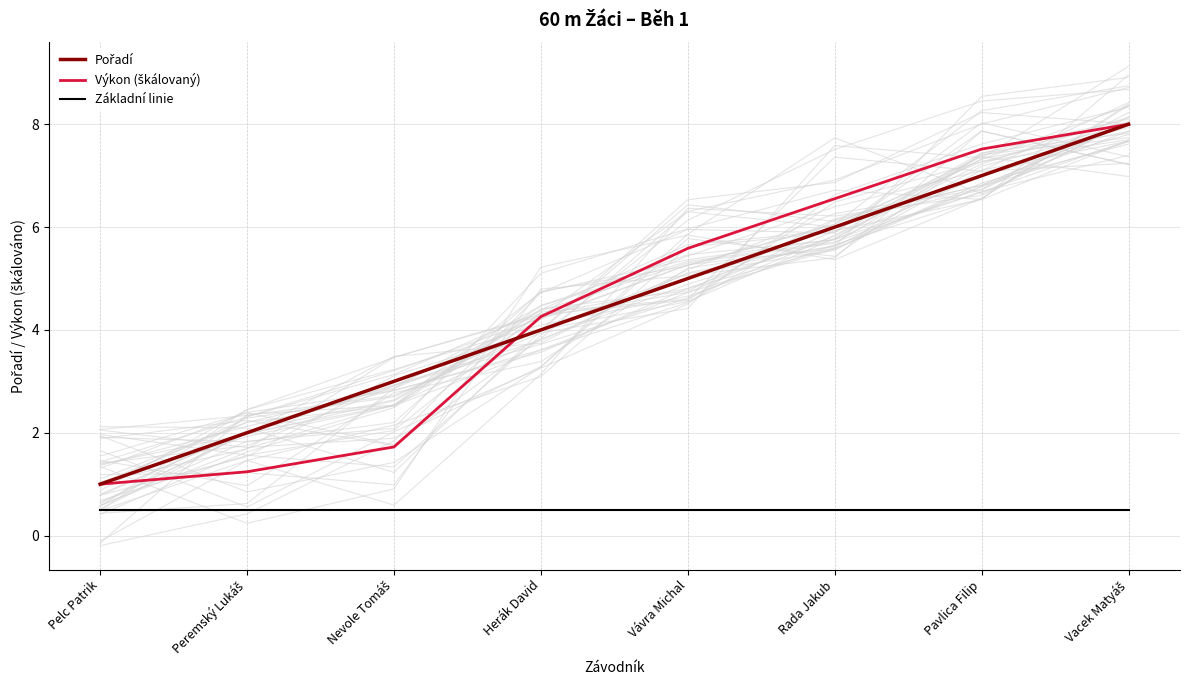

What is the value of the Výkon (škálovaný) point at the 8th from the left?

8.0